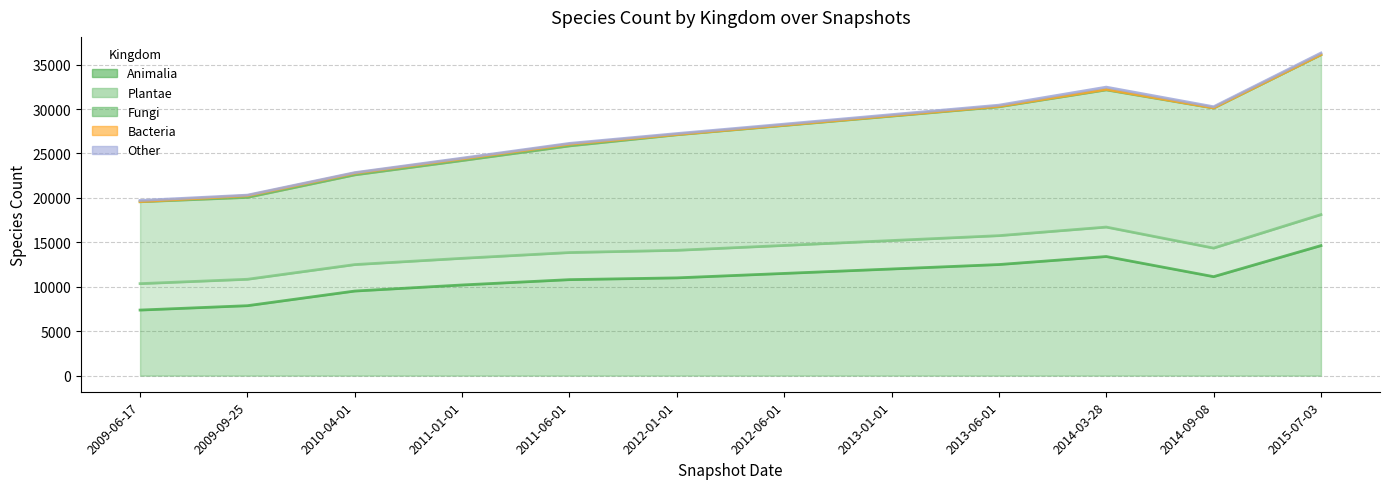

List the series in order of their peak value, lowest first.

Bacteria, Other, Plantae, Animalia, Fungi